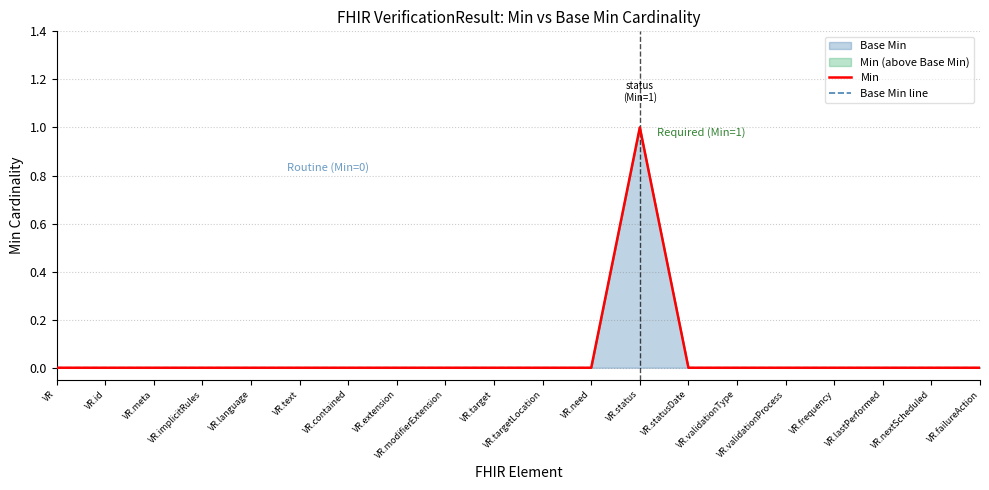

What is the label of the 18th point from the right?

VR.meta